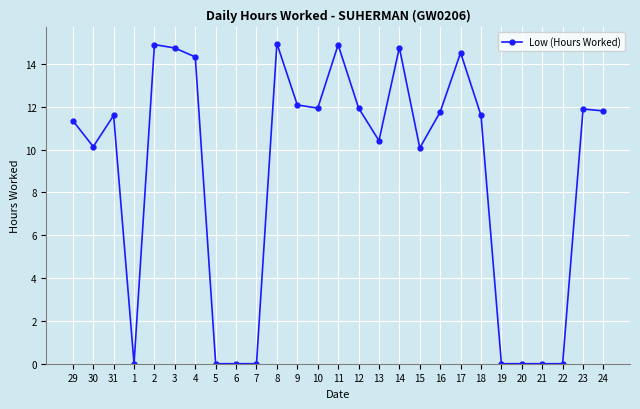

At which category does the data reach its first local peak?

31